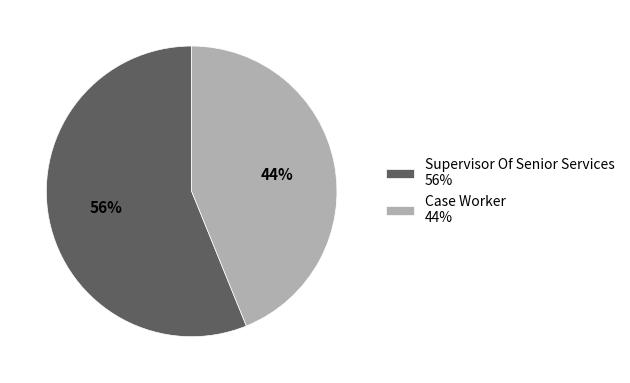

Is the sum of Supervisor Of Senior Services and Case Worker greater than half?

Yes